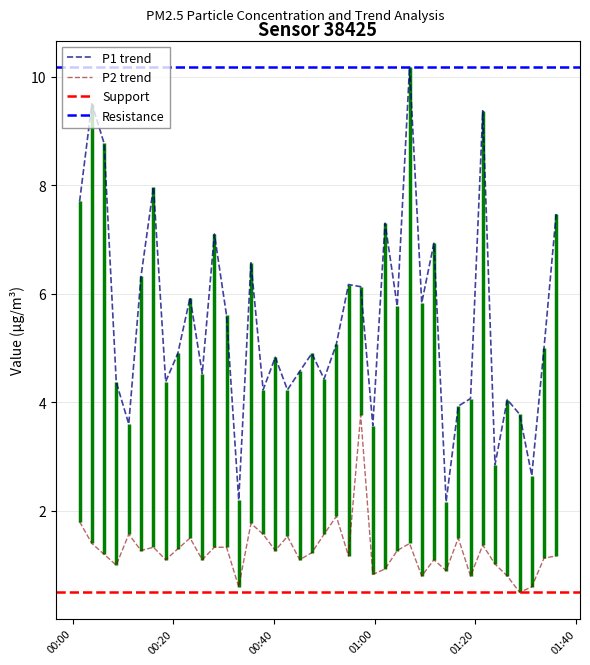

What is the label of the 37th point from the left?

2023-03-14T01:28:47